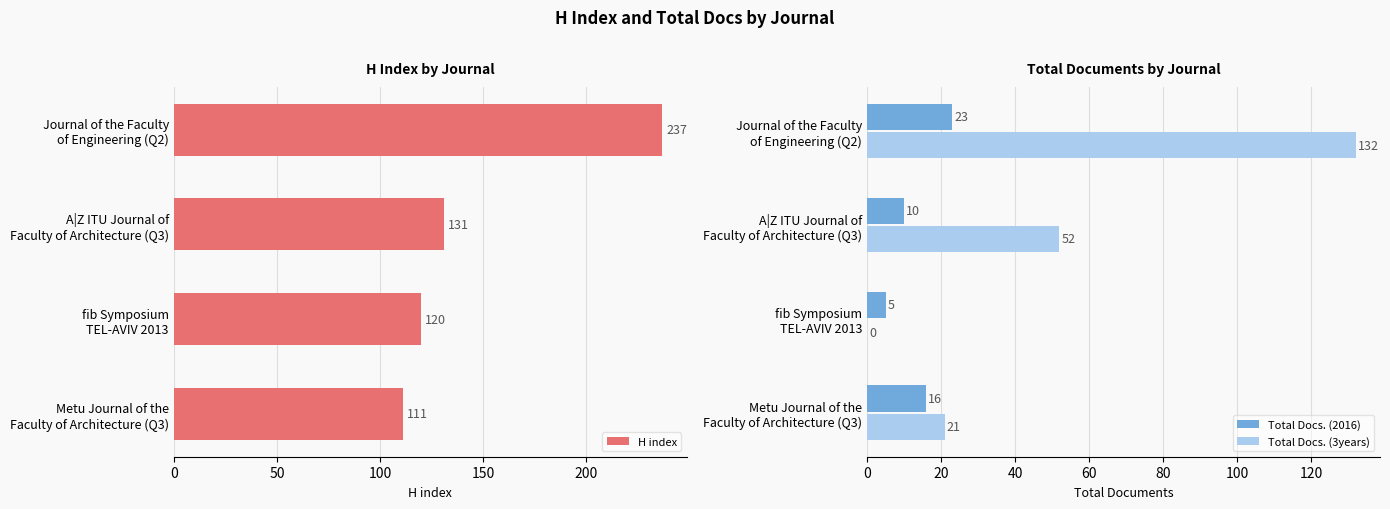

List the series in order of their peak value, lowest first.

Total Docs. (2016), Total Docs. (3years), H index